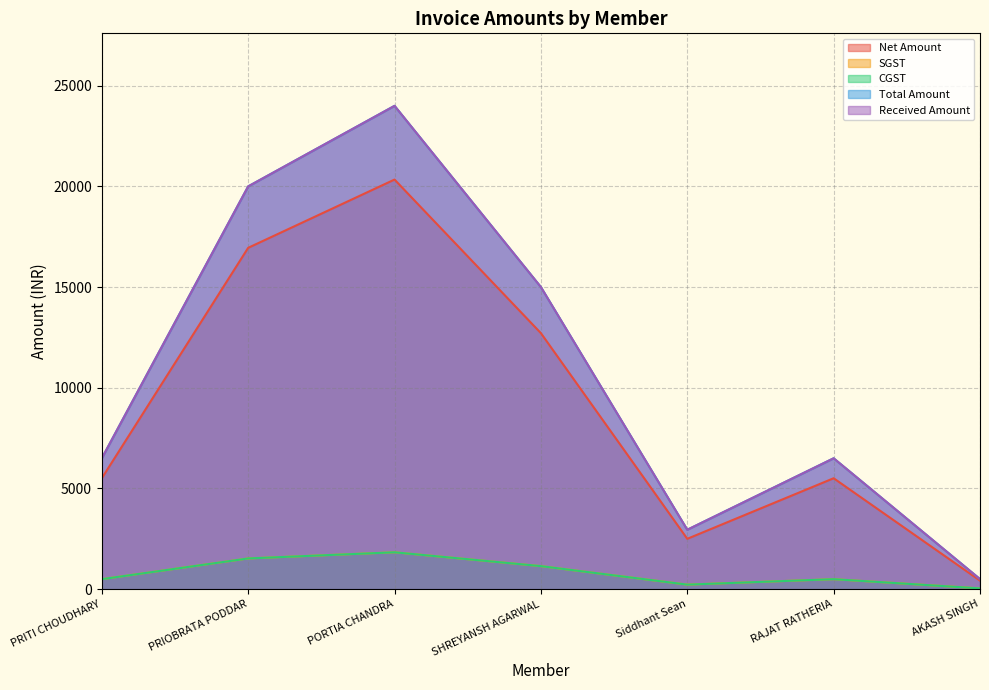

True or false: Total Amount and SGST cross at least once.

False